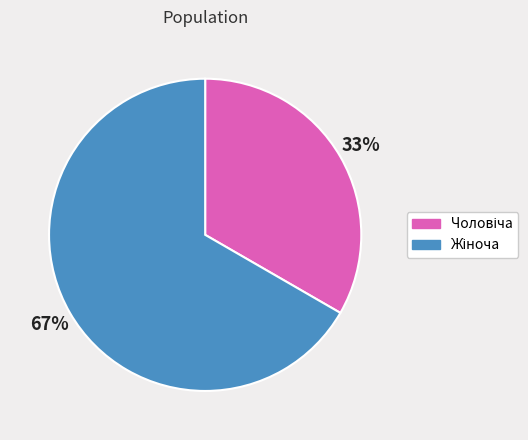

Is there a majority slice in this chart?

Yes